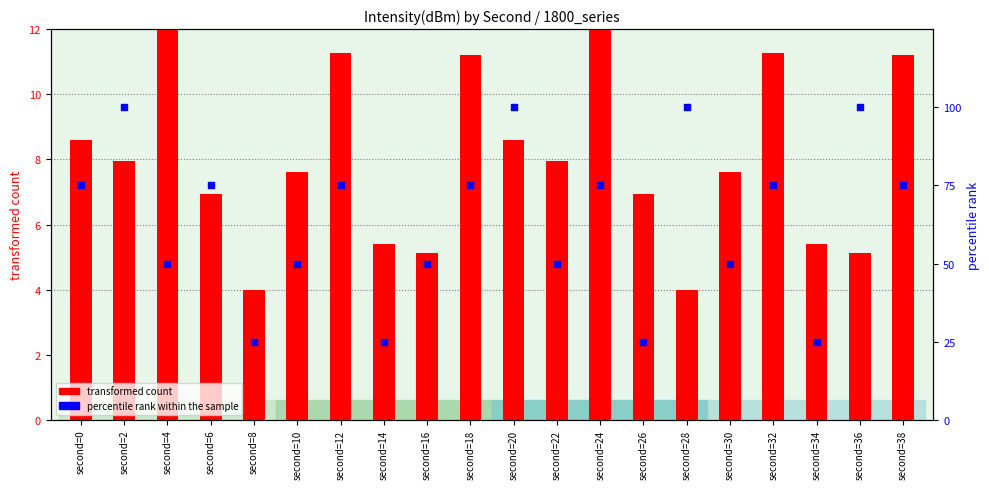

Which series has the largest total across all categories?

percentile rank within the sample